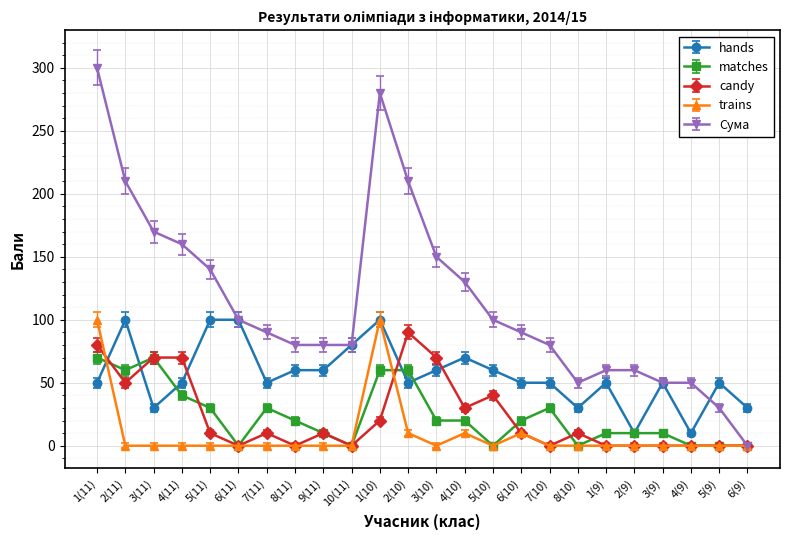

What is the maximum value for trains?

100